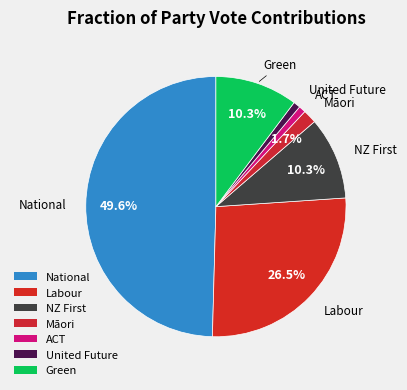

To the nearest percent, what portion does Labour represent?

26%